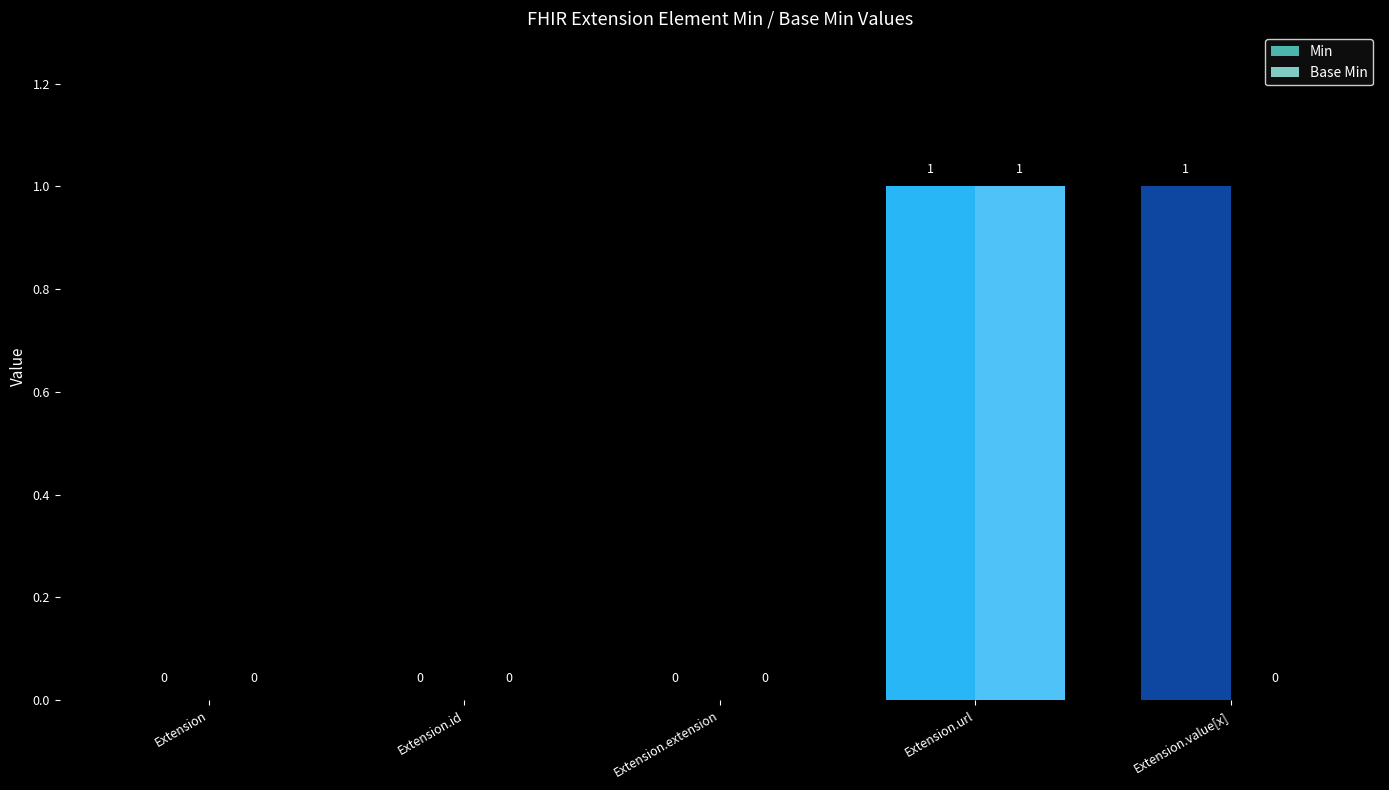

How many bars are there in each group?

2